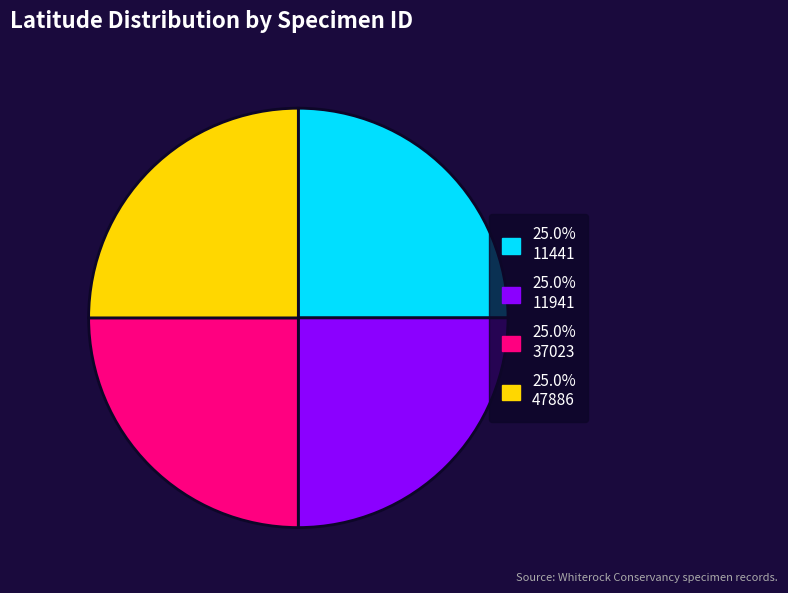

Is there any slice that represents more than half of the pie?

No